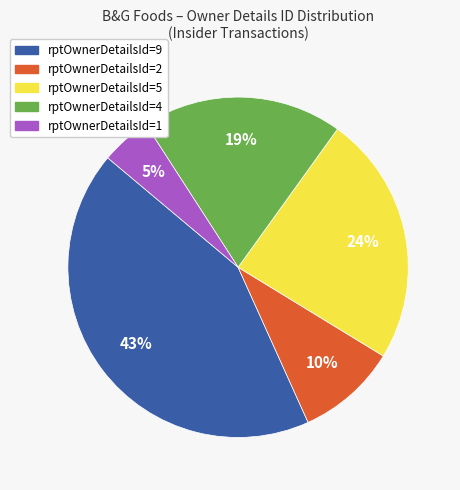

Rank the categories by value from lowest to highest.

rptOwnerDetailsId=1, rptOwnerDetailsId=2, rptOwnerDetailsId=4, rptOwnerDetailsId=5, rptOwnerDetailsId=9